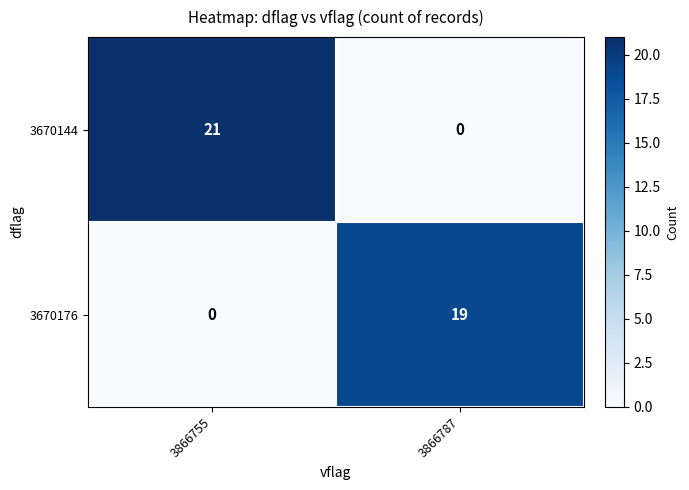

Between 3866755 and 3866787, which series saw the biggest shift?

3670144